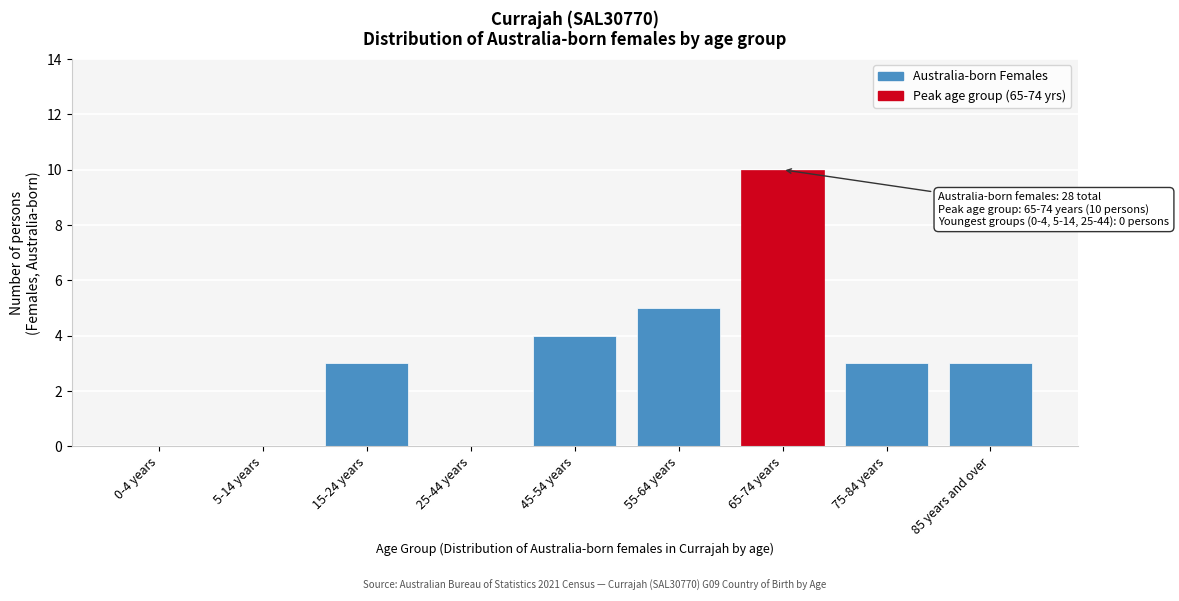

Reading right to left, what are all the values shown in this chart?

85 years and over=3	75-84 years=3	65-74 years=10	55-64 years=5	45-54 years=4	25-44 years=0	15-24 years=3	5-14 years=0	0-4 years=0